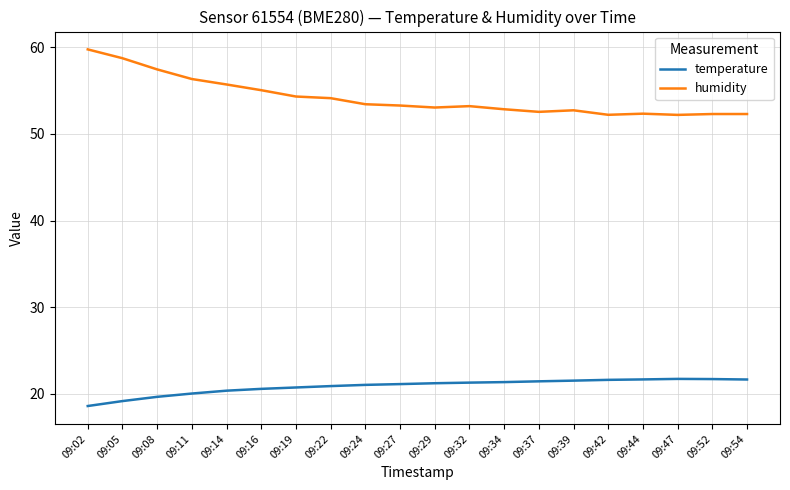

What is the minimum value for temperature?

18.6